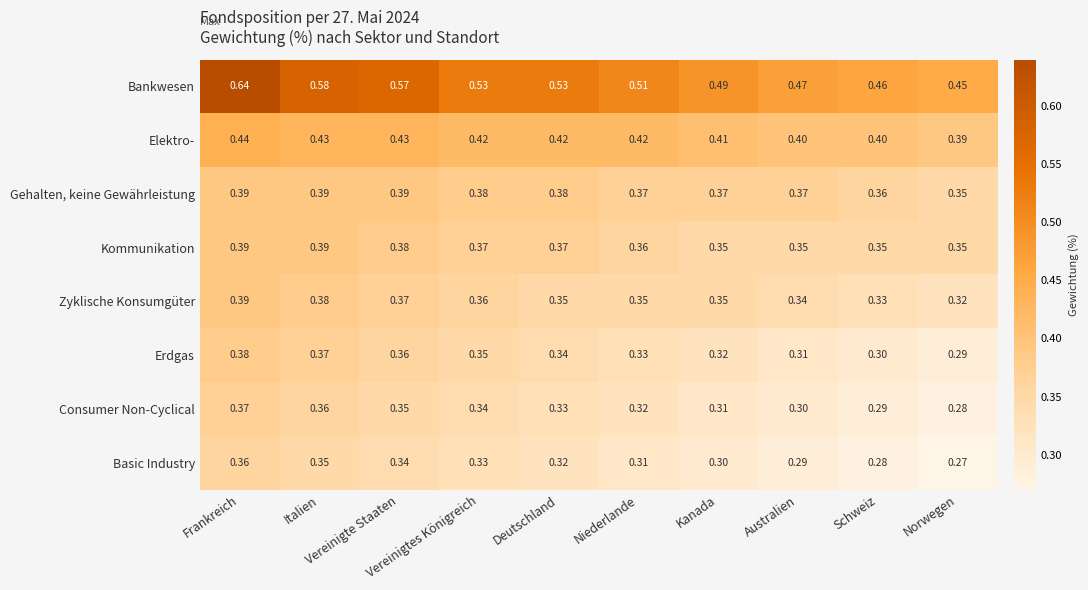

Which series has the largest total across all categories?

Bankwesen